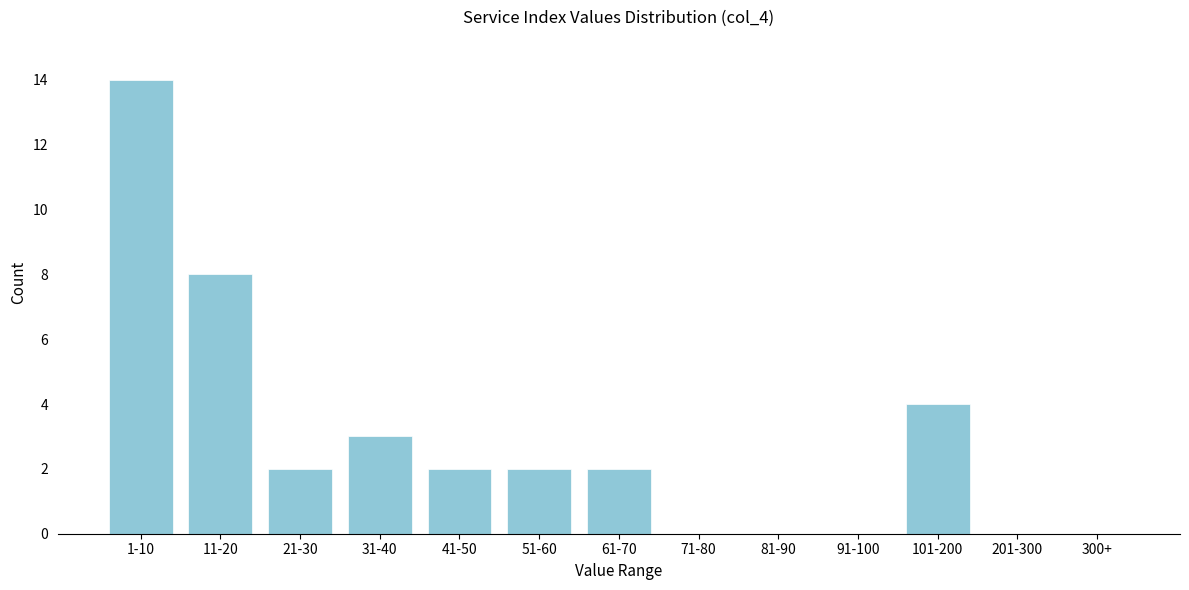

Reading left to right, transcribe all the data shown in this chart.

1-10=14	11-20=8	21-30=2	31-40=3	41-50=2	51-60=2	61-70=2	71-80=0	81-90=0	91-100=0	101-200=4	201-300=0	300+=0